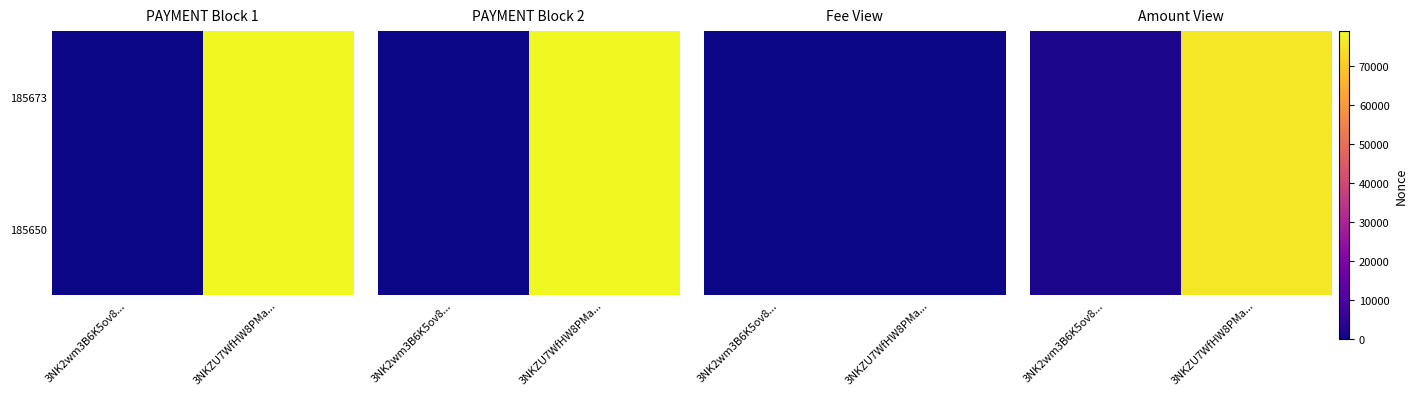

True or false: 185673 has a value of 27.5 at 3NK2wm3B6K5ov8....

True